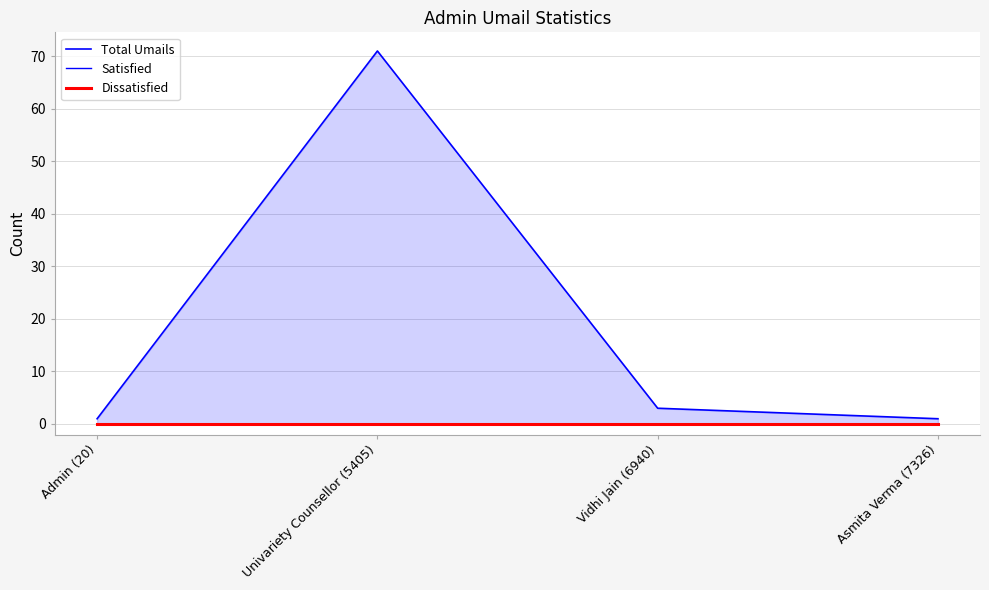

Which series has the largest total across all categories?

Total Umails